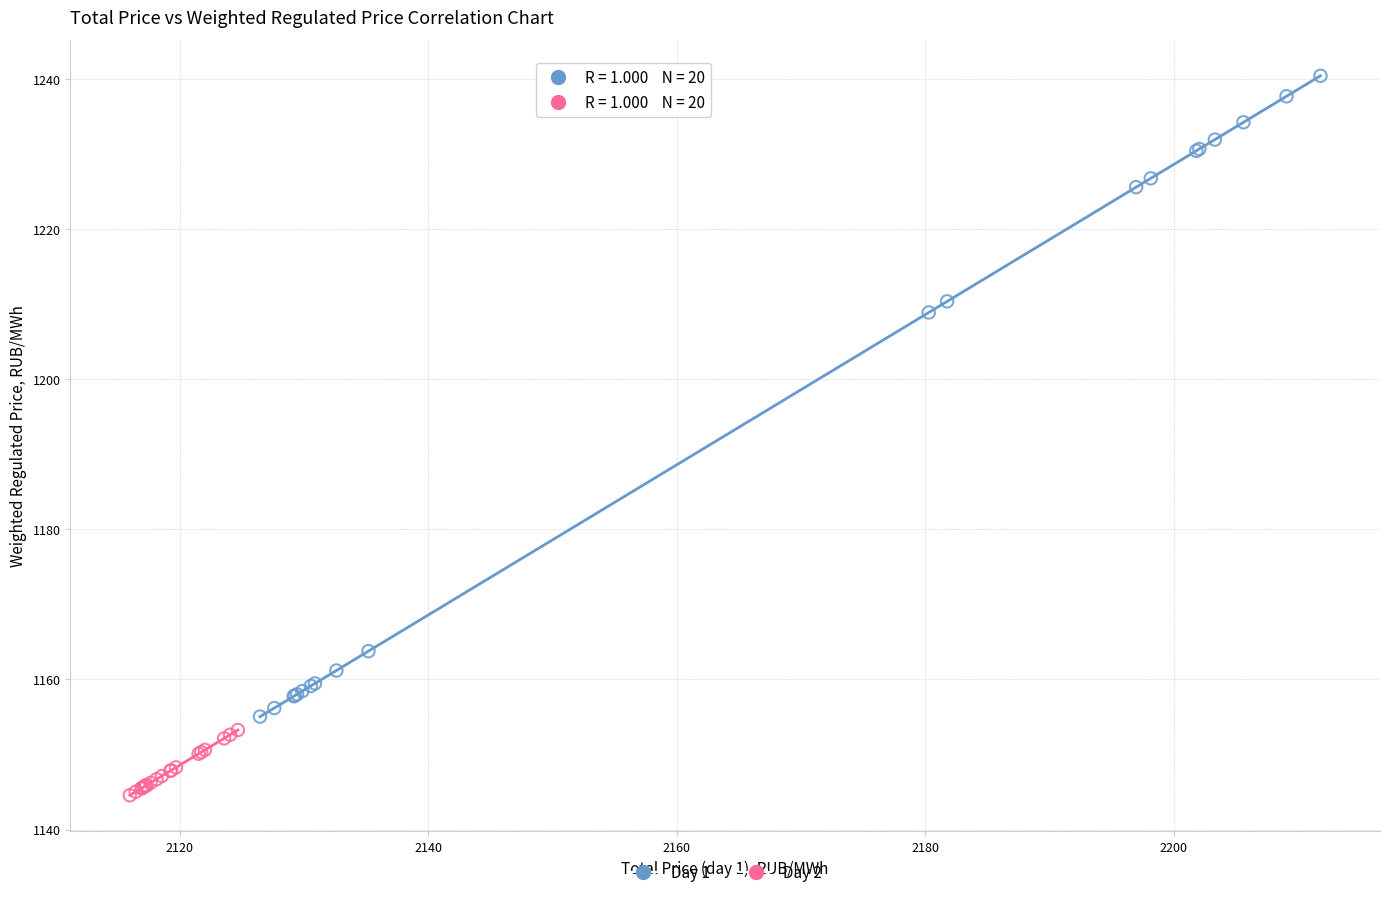

Which series has the widest spread of Y values?

Day 1